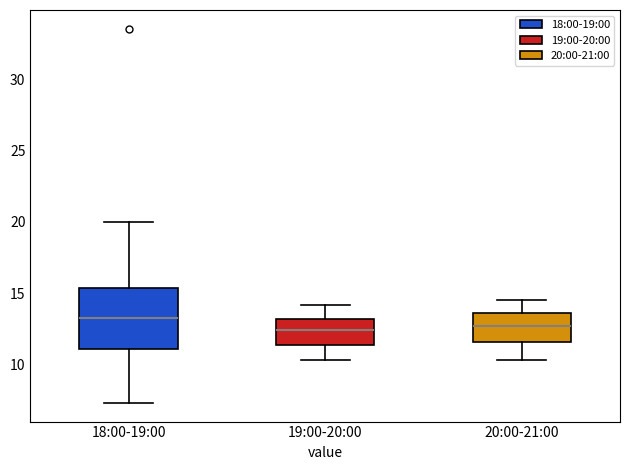

Reading left to right, read every box against the y-axis: the position of its median line, the range the box covers, and the ends of its whiskers. The values are not printed on the chart, so give them approximately, as read against the axis.

18:00-19:00: median 13.0, box 11.0 to 15.5, whiskers 7.5 to 20.0
19:00-20:00: median 12.5, box 11.5 to 13.0, whiskers 10.5 to 14.0
20:00-21:00: median 12.5, box 11.5 to 13.5, whiskers 10.5 to 14.5